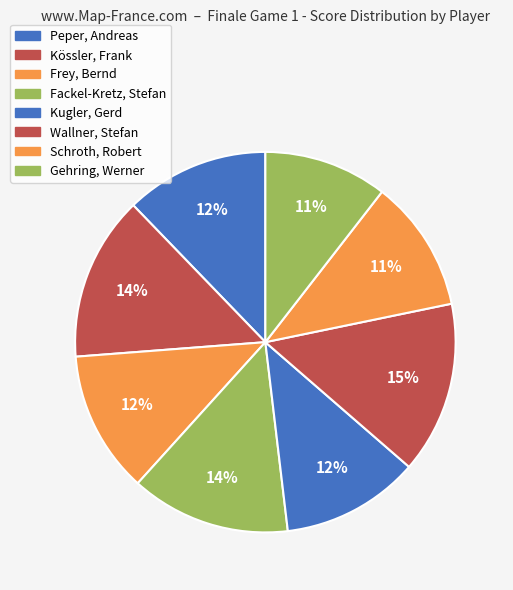

To the nearest percent, what is the difference between the largest and smallest slice percentages?

4%